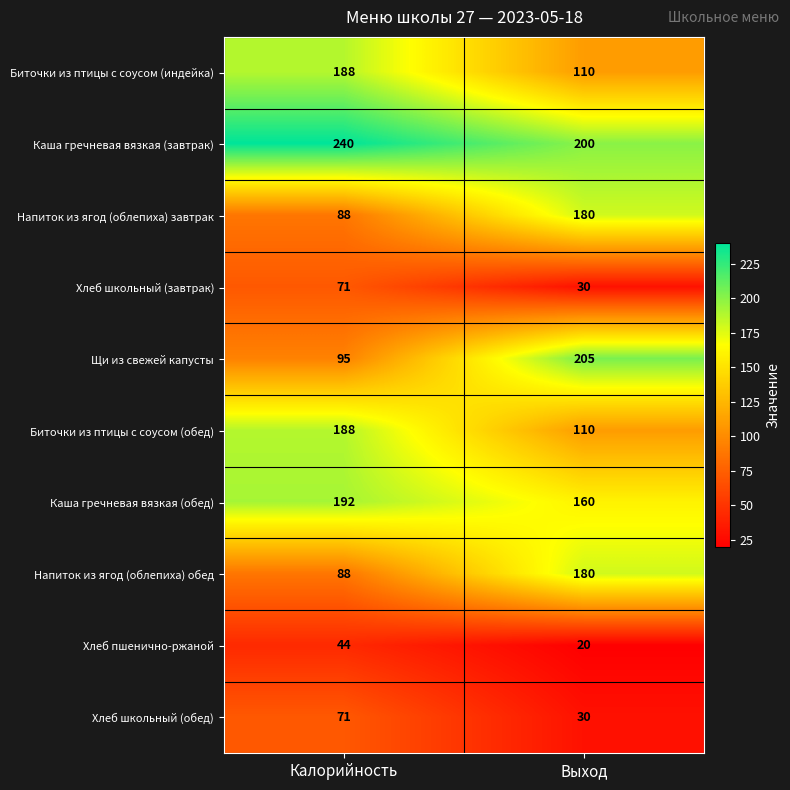

Which label corresponds to the smallest value in the chart?

Выход